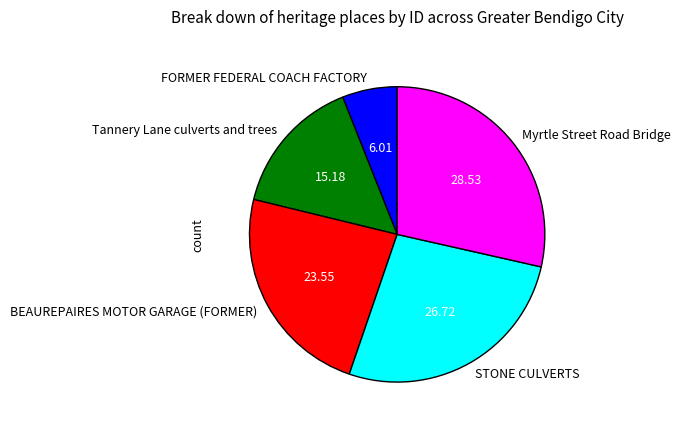

How many slices are in this pie chart?

5